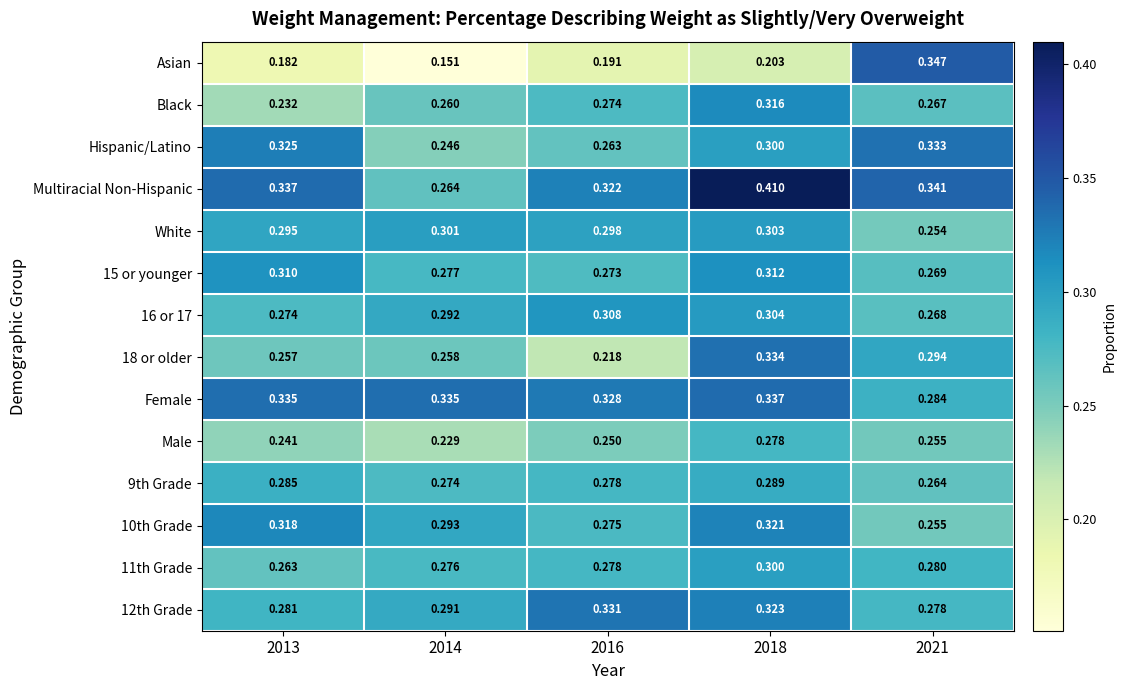

Is the value of 12th Grade at 2016 greater than the value of Female at 2013?

No